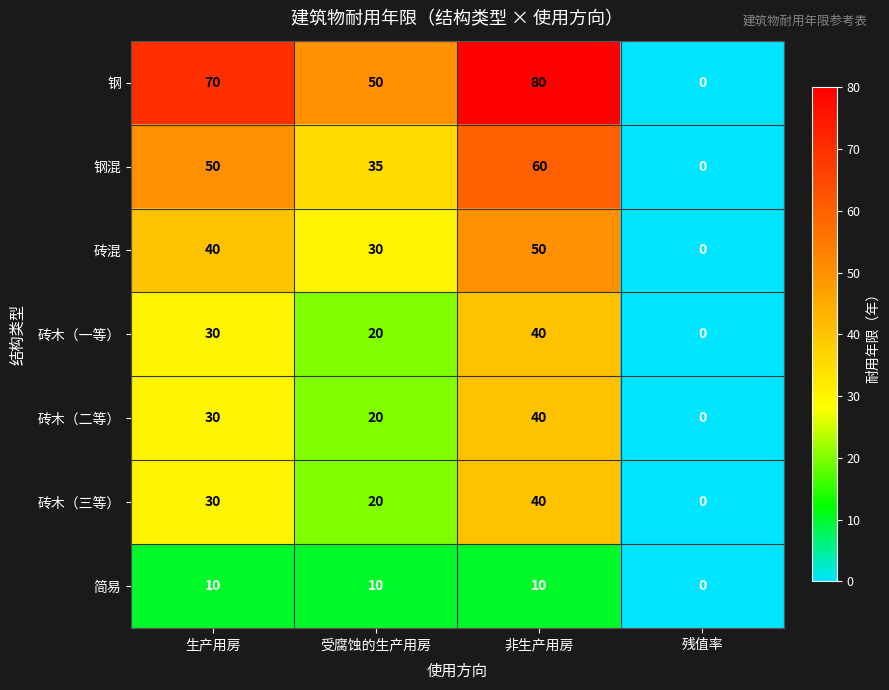

What is the difference between the maximum and minimum values in the 砖木（一等） series?

40